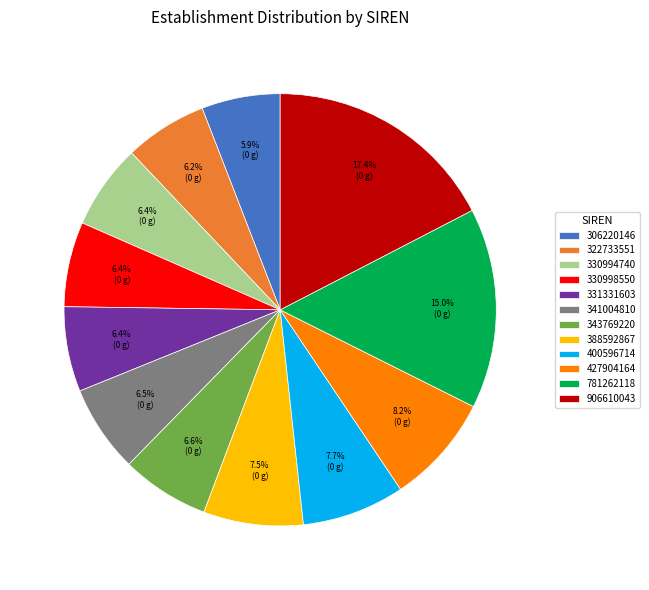

Does any single category account for the majority?

No